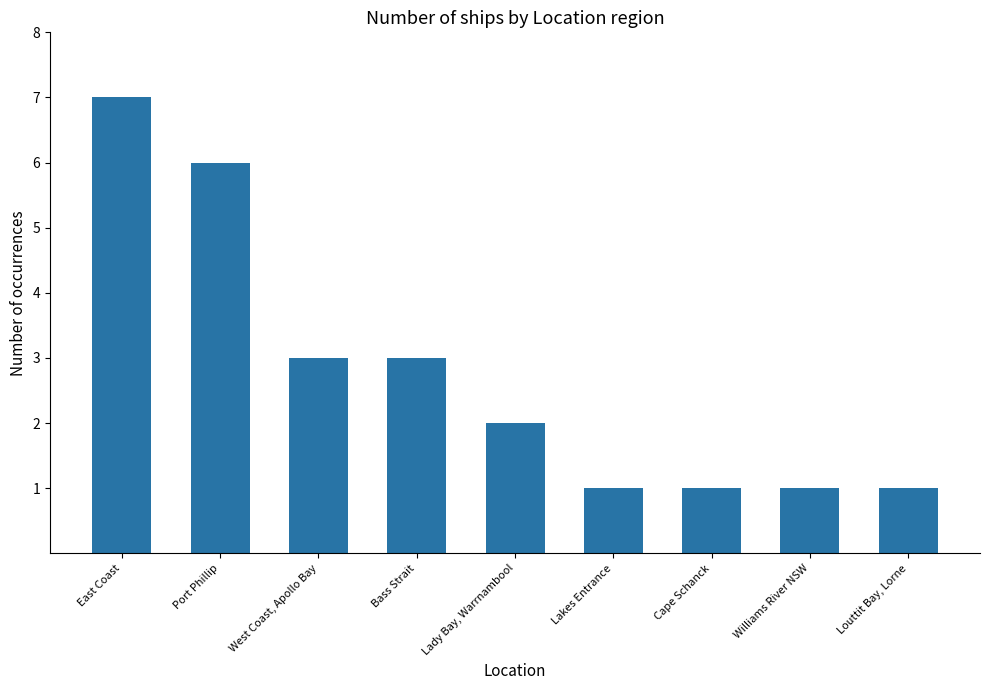

What is the difference between the maximum and minimum values?

6